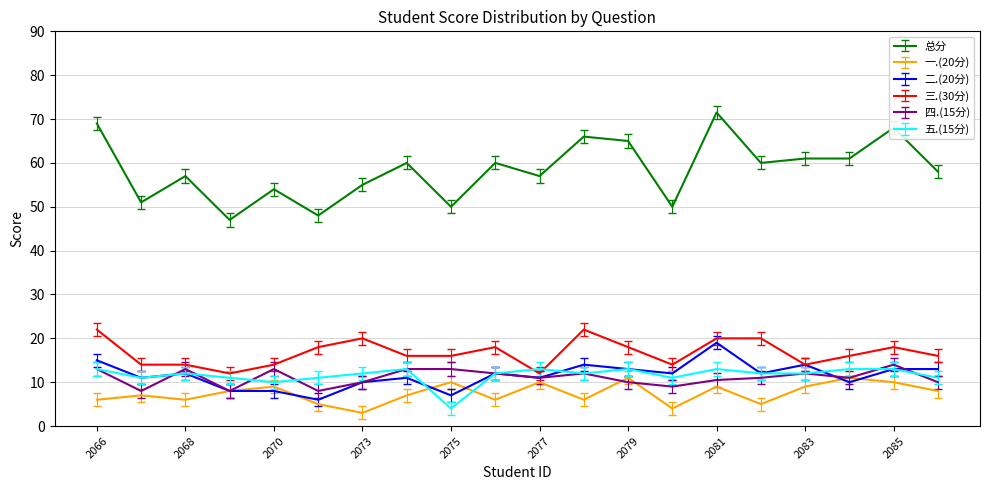

Which series ends up on top after the final intersection of 一.(20分) and 五.(15分)?

五.(15分)